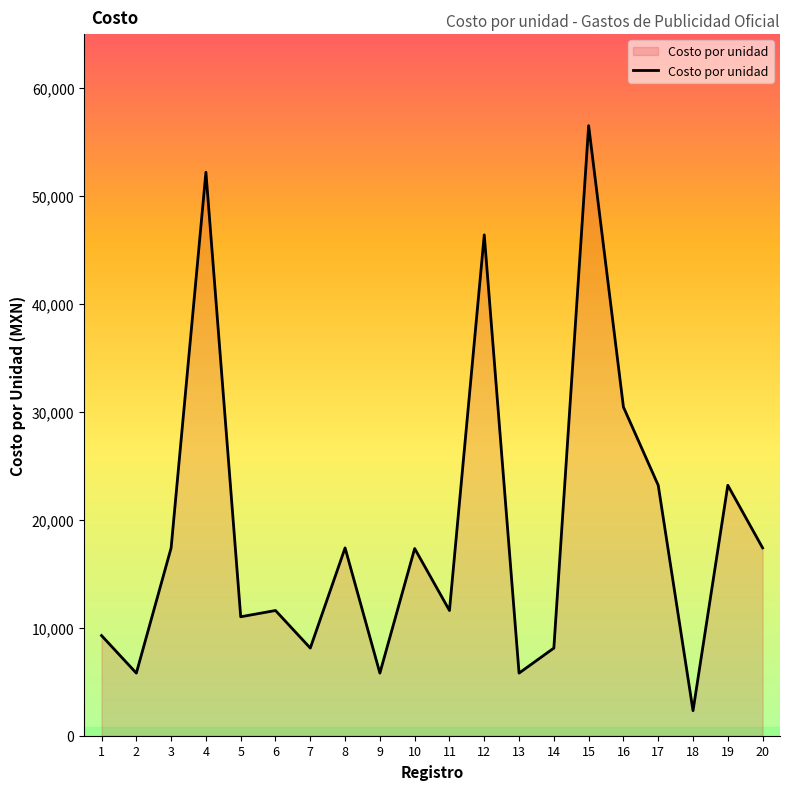

What is the greatest value displayed?

56515.2